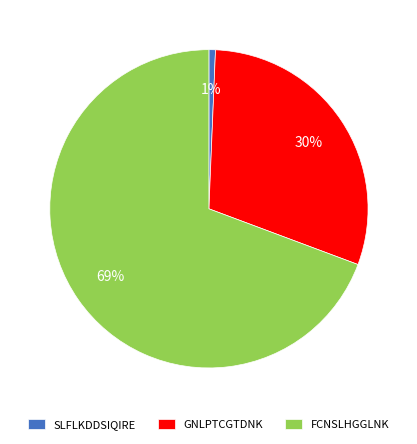

To the nearest percent, what is the combined percentage of FCNSLHGGLNK and SLFLKDDSIQIRE?

70%